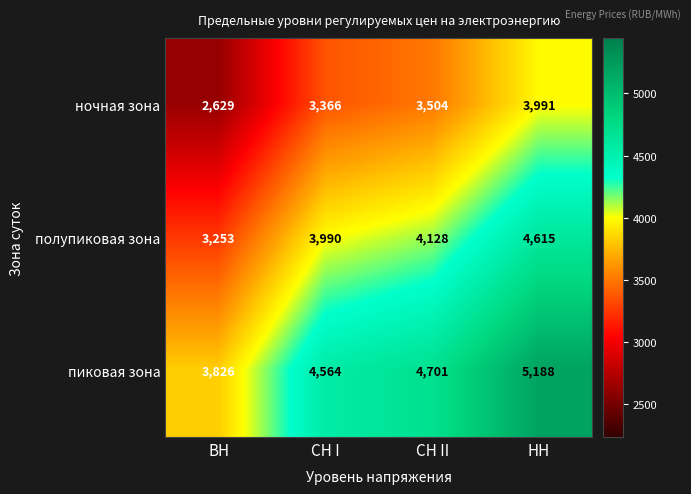

List the series in order of their overall mean, highest first.

пиковая зона, полупиковая зона, ночная зона